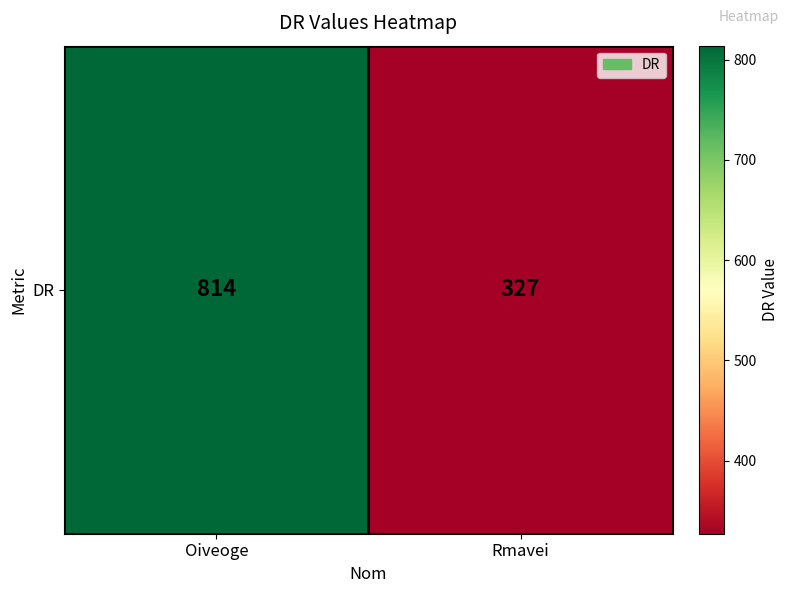

What is the ratio of the value at Rmavei to the value at Oiveoge?

0.4